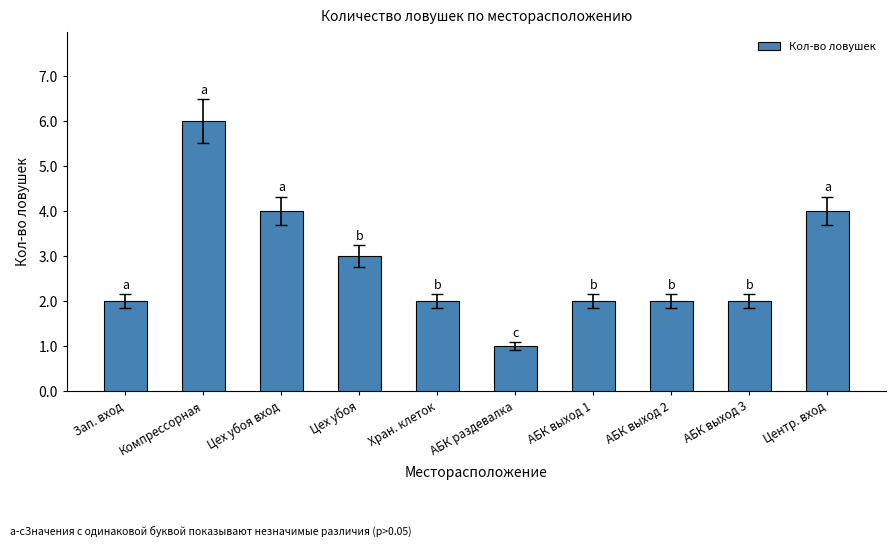

How many distinct data groups are displayed?

1